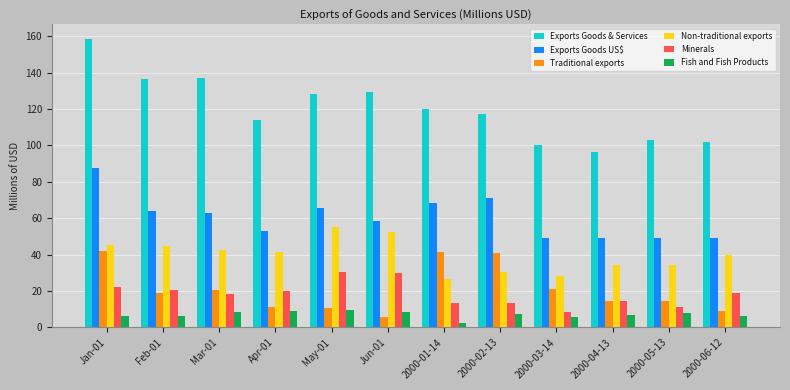

What is the lowest value of the Minerals series?

8.6